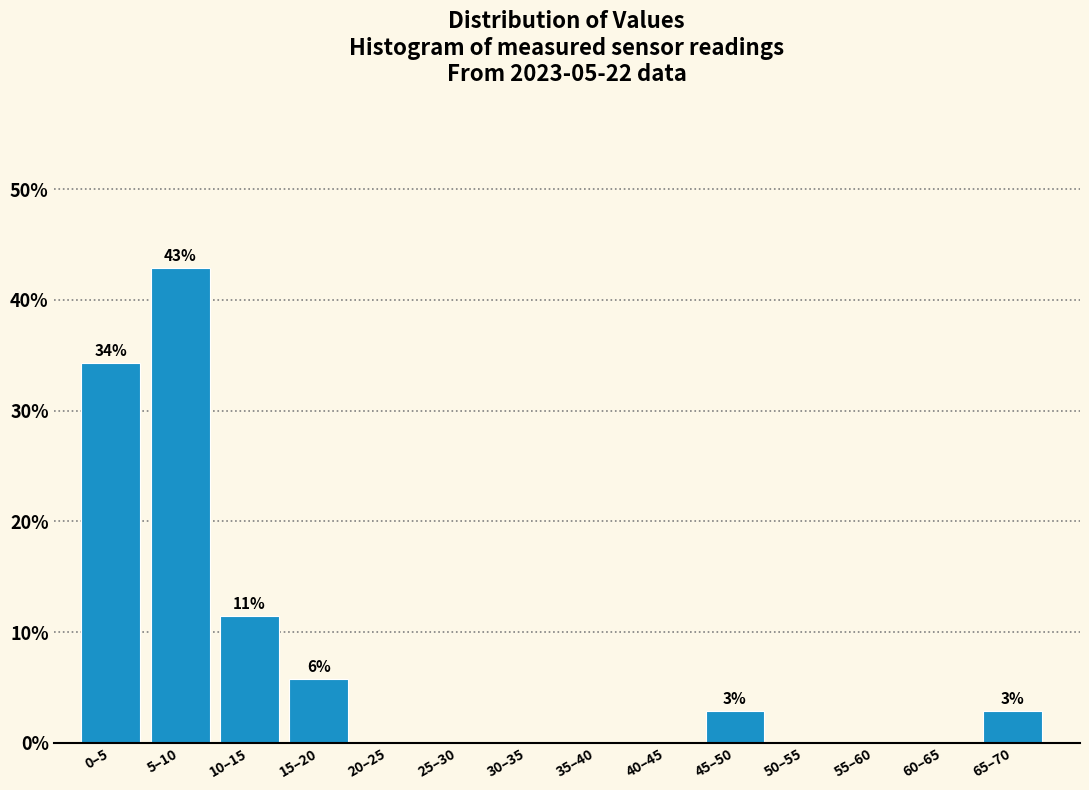

Reading left to right, list all the values displayed in this chart.

0–5=34.3	5–10=42.9	10–15=11.4	15–20=5.7	20–25=0.0	25–30=0.0	30–35=0.0	35–40=0.0	40–45=0.0	45–50=2.9	50–55=0.0	55–60=0.0	60–65=0.0	65–70=2.9